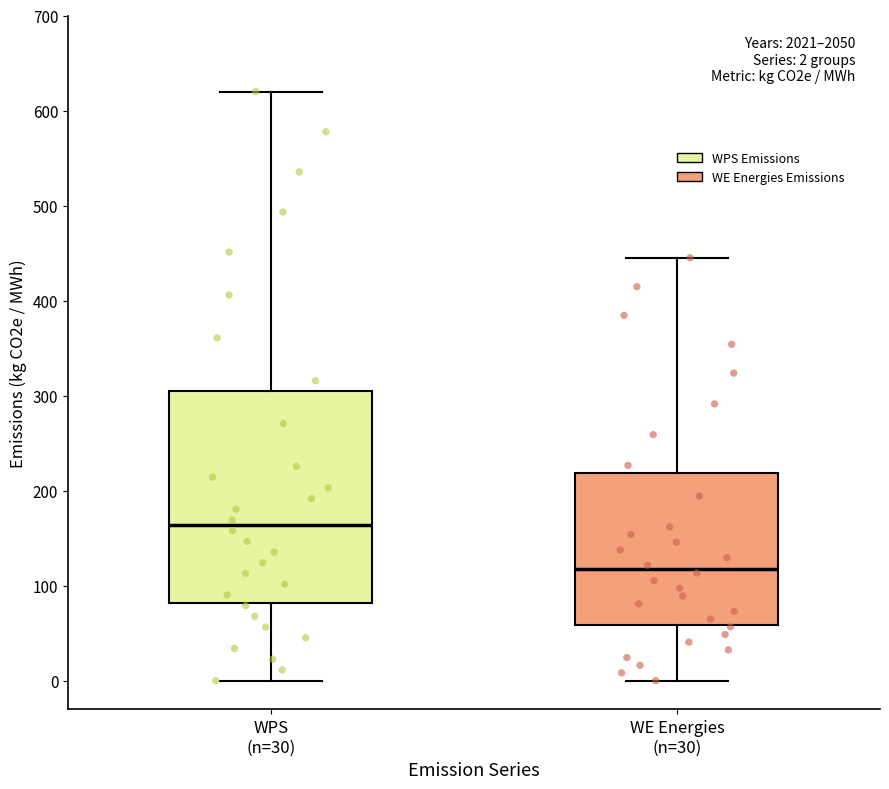

Which box is the tallest, from its lower edge to its upper edge?

WPS (n=30)